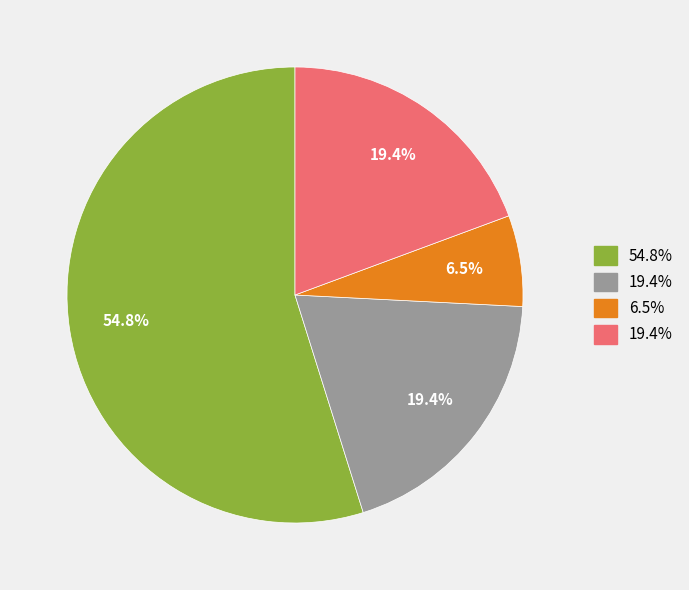

Does any single category account for the majority?

Yes